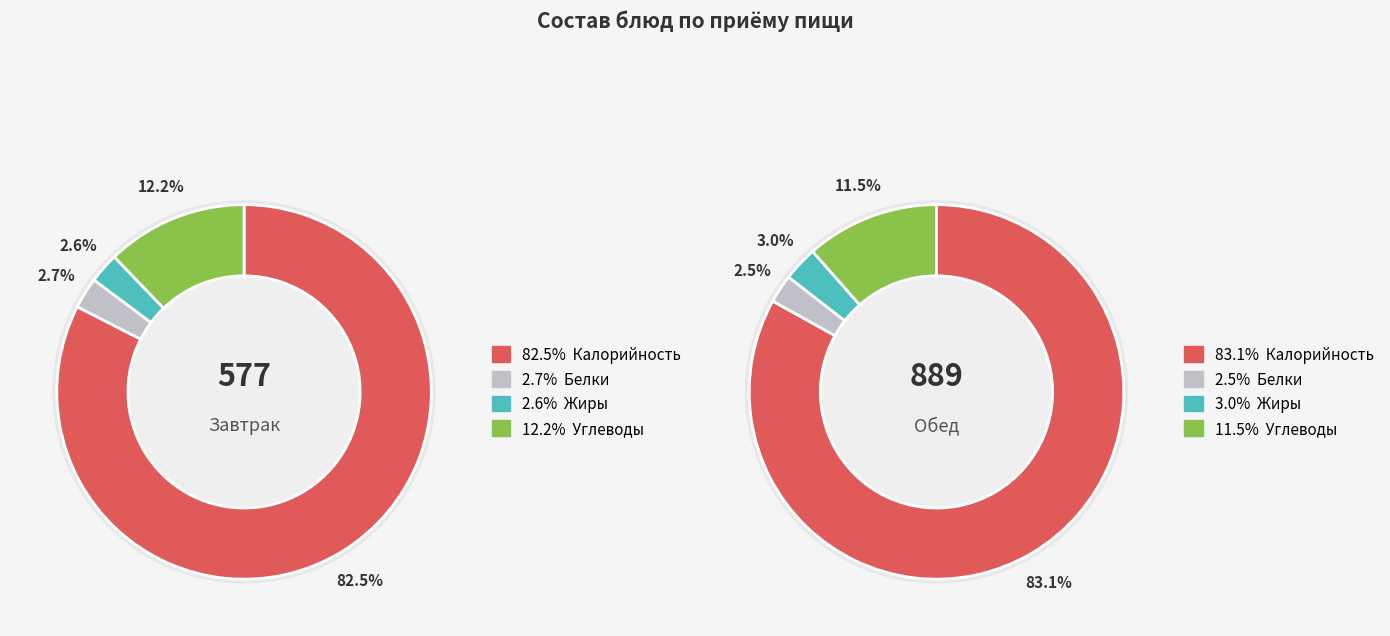

Which category has the smallest portion of the pie?

Жиры